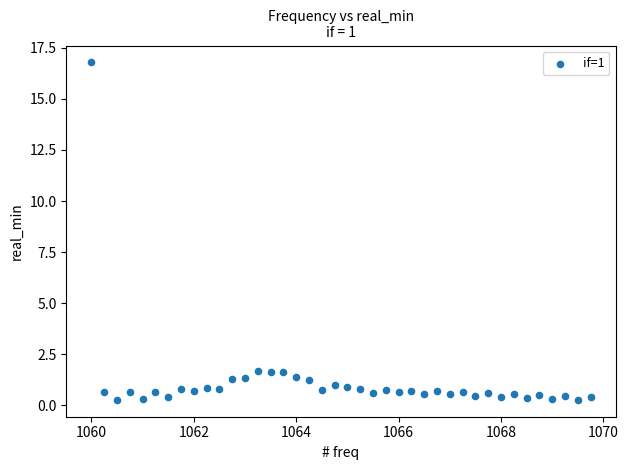

What is the range of X values (max minus min)?

9.8